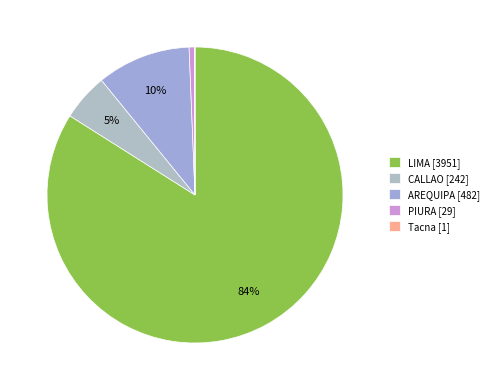

What percentage is the CALLAO slice, to the nearest percent?

5%